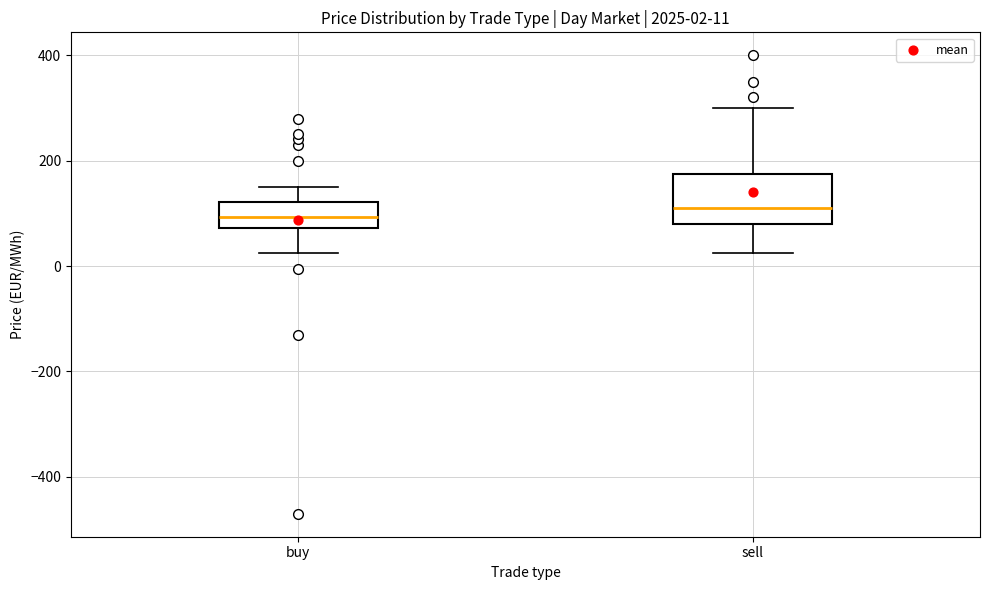

Which box is the tallest, from its lower edge to its upper edge?

sell